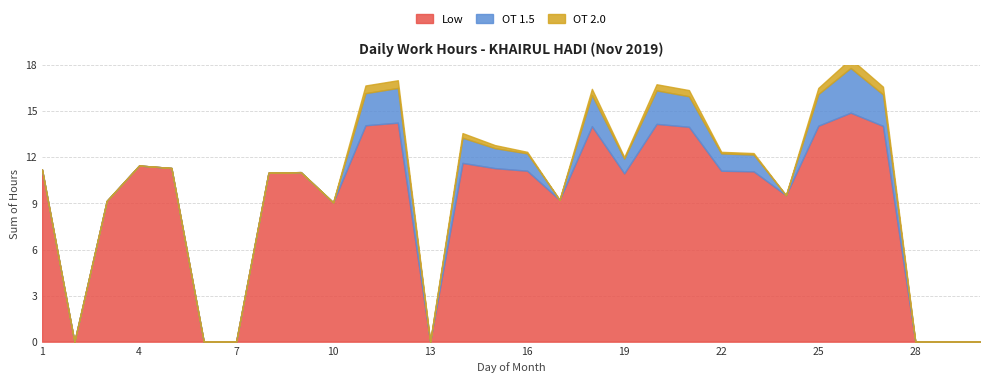

Rank the series by their maximum value, from highest to lowest.

Low, OT 1.5, OT 2.0